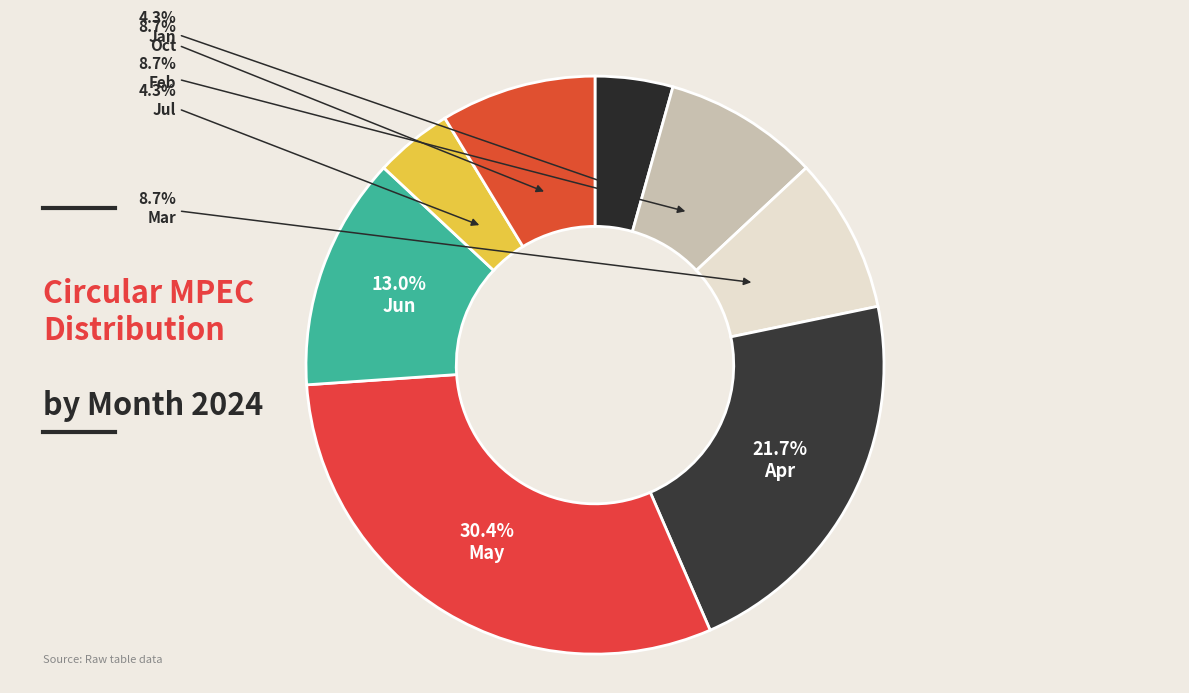

What is the total percentage of Jun and Jul?

17.4%